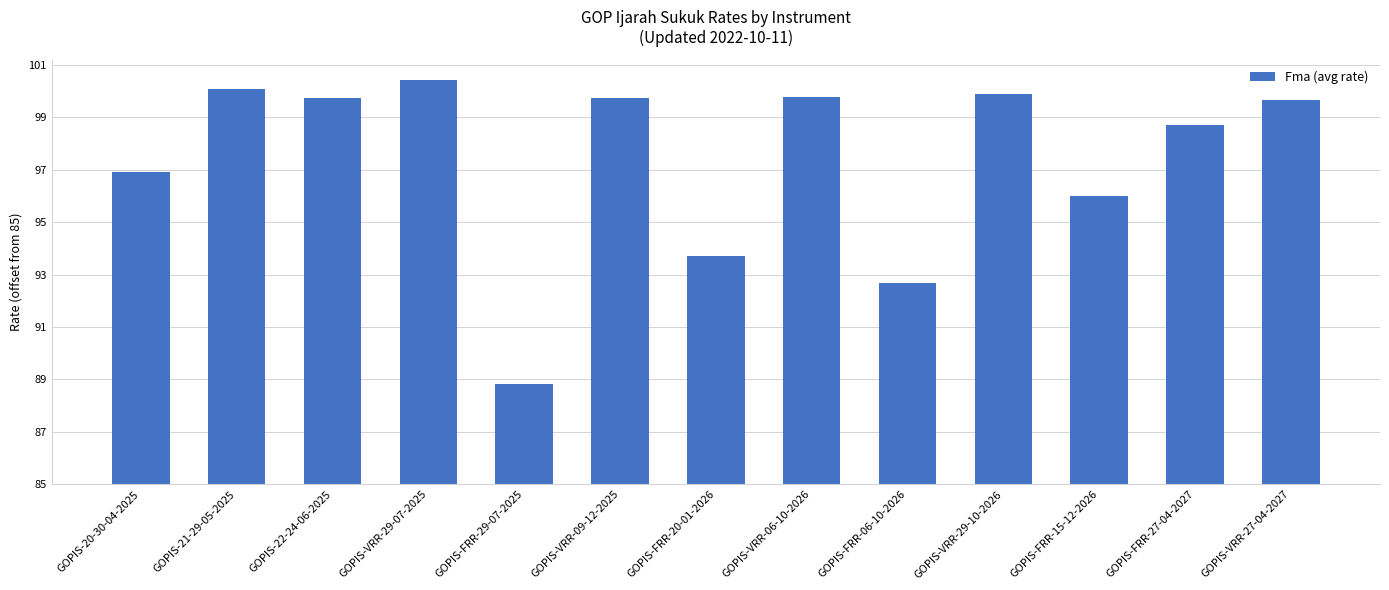

What is the difference between the values at GOPIS-VRR-06-10-2026 and GOPIS-FRR-29-07-2025?

10.9